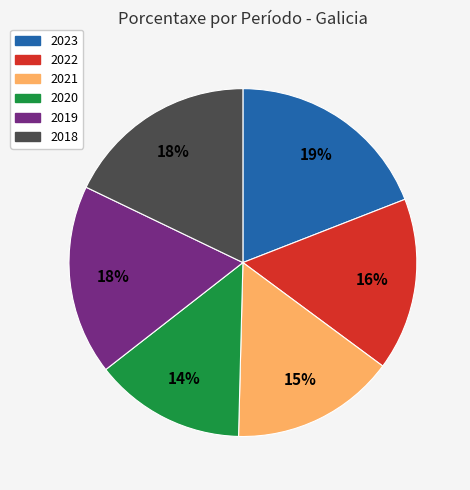

Do 2023 and 2019 together represent more than half of the pie?

No